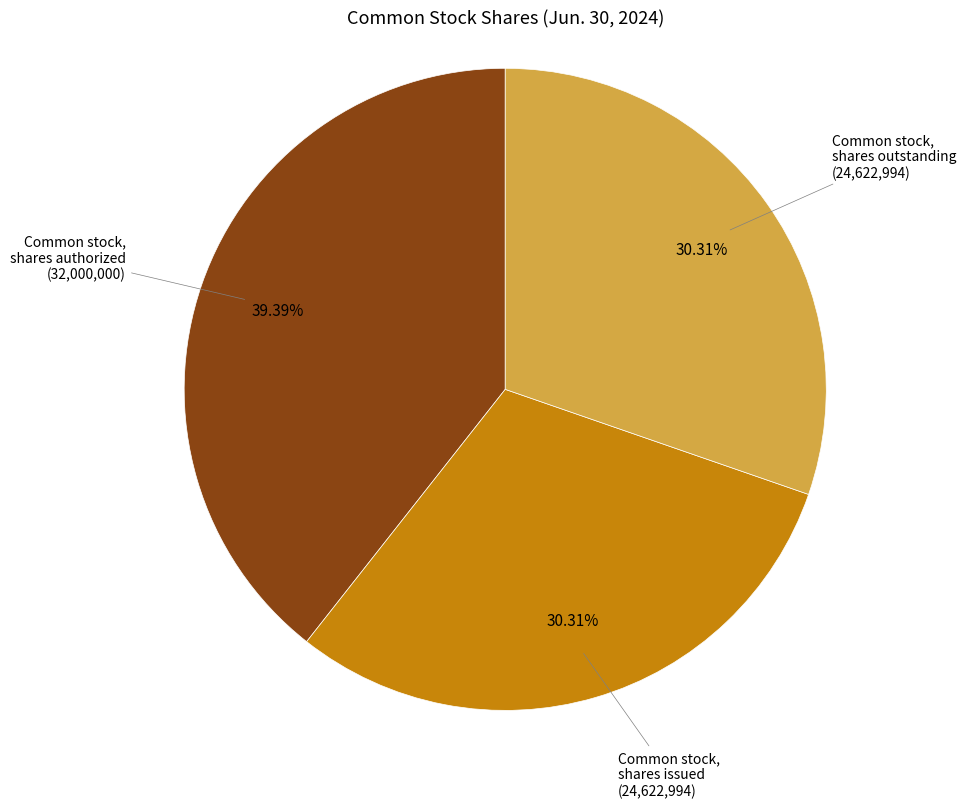

Is Common stock, shares authorized the majority of the pie?

No